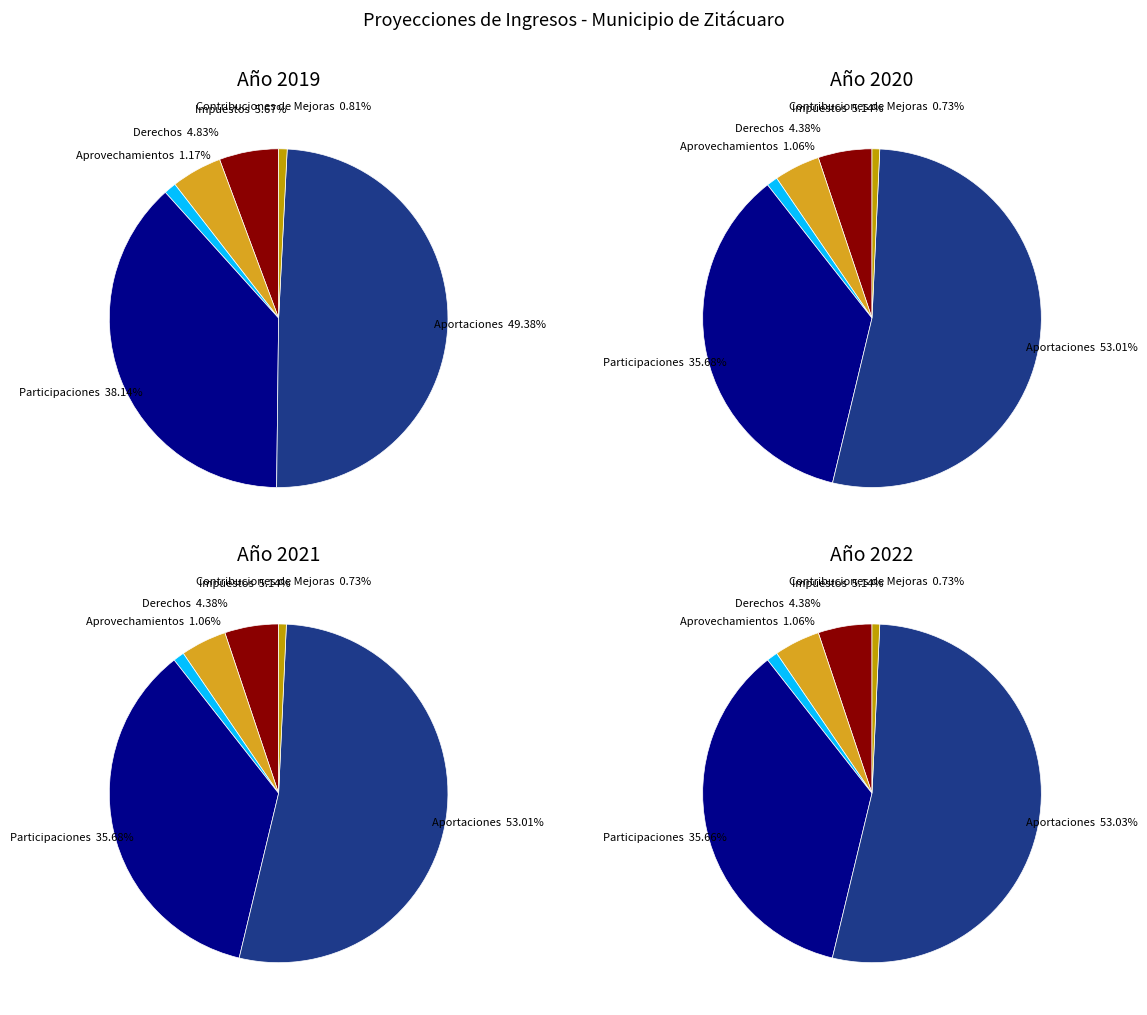

What is the smallest slice in the pie chart?

Contribuciones de Mejoras